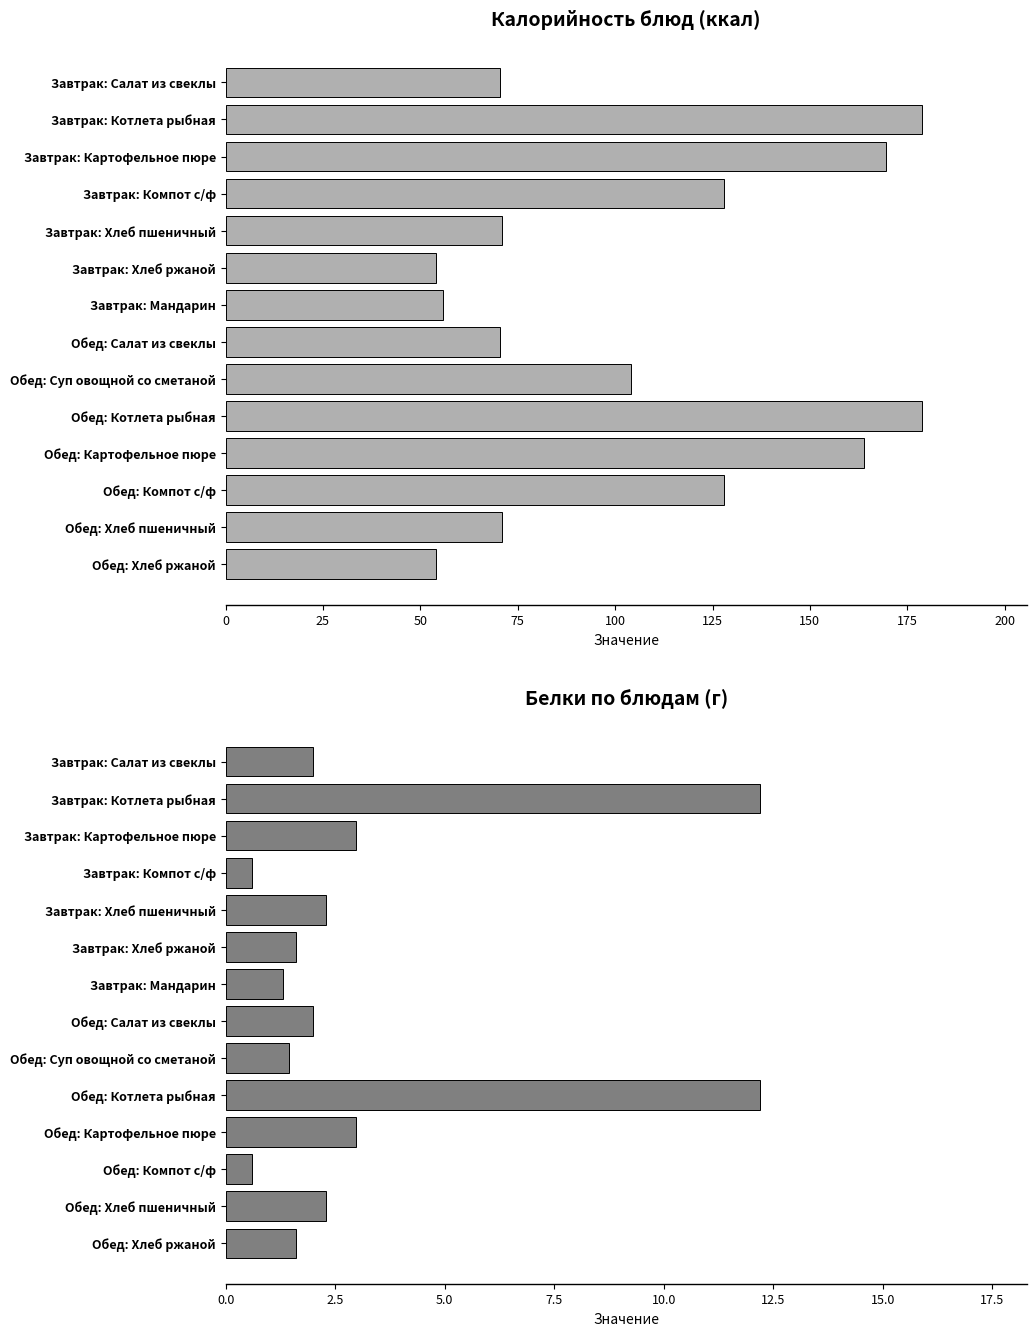

What is the difference between the maximum and minimum values in the Белки series?

11.6